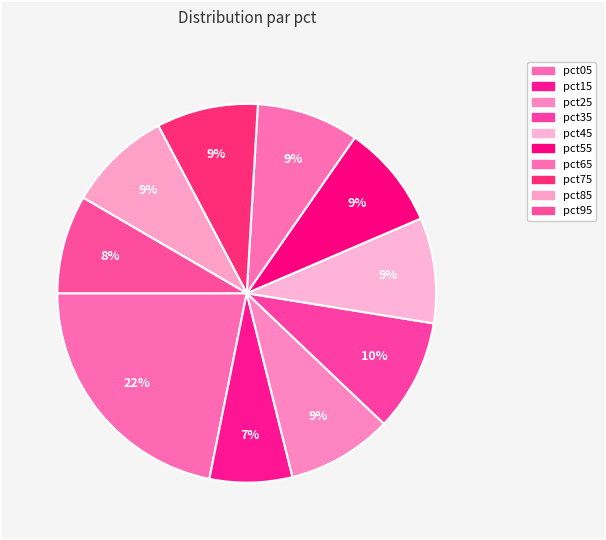

Which slice is the smallest?

pct15